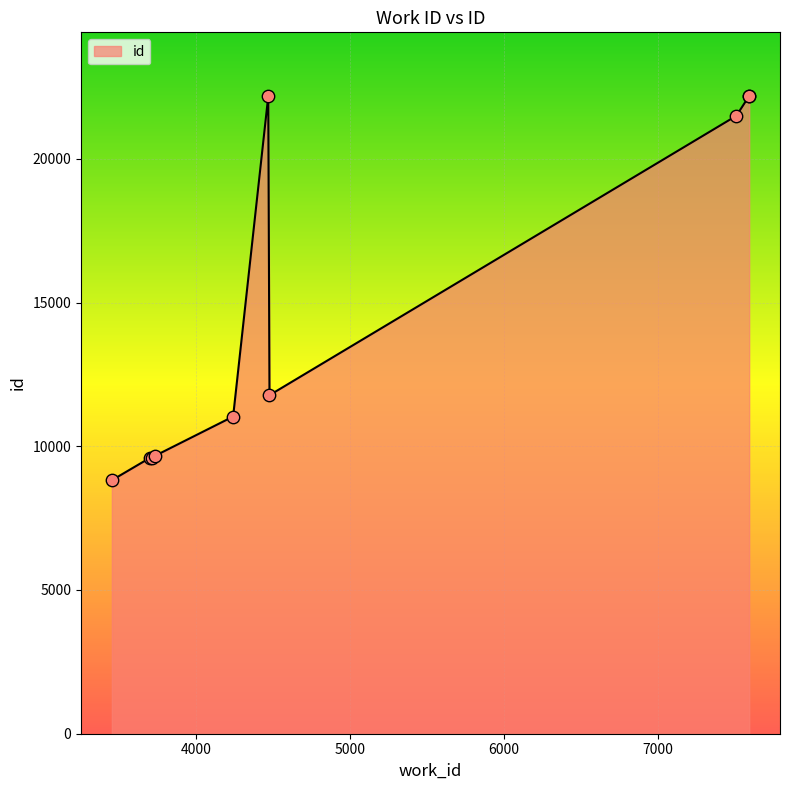

What is the smallest value displayed?

8817